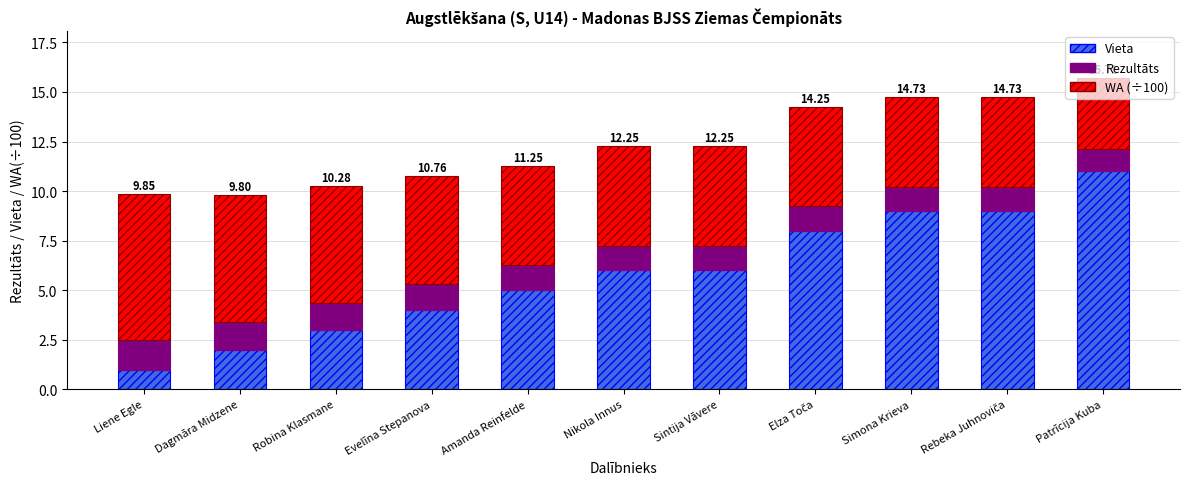

How many data points does each series have?

11